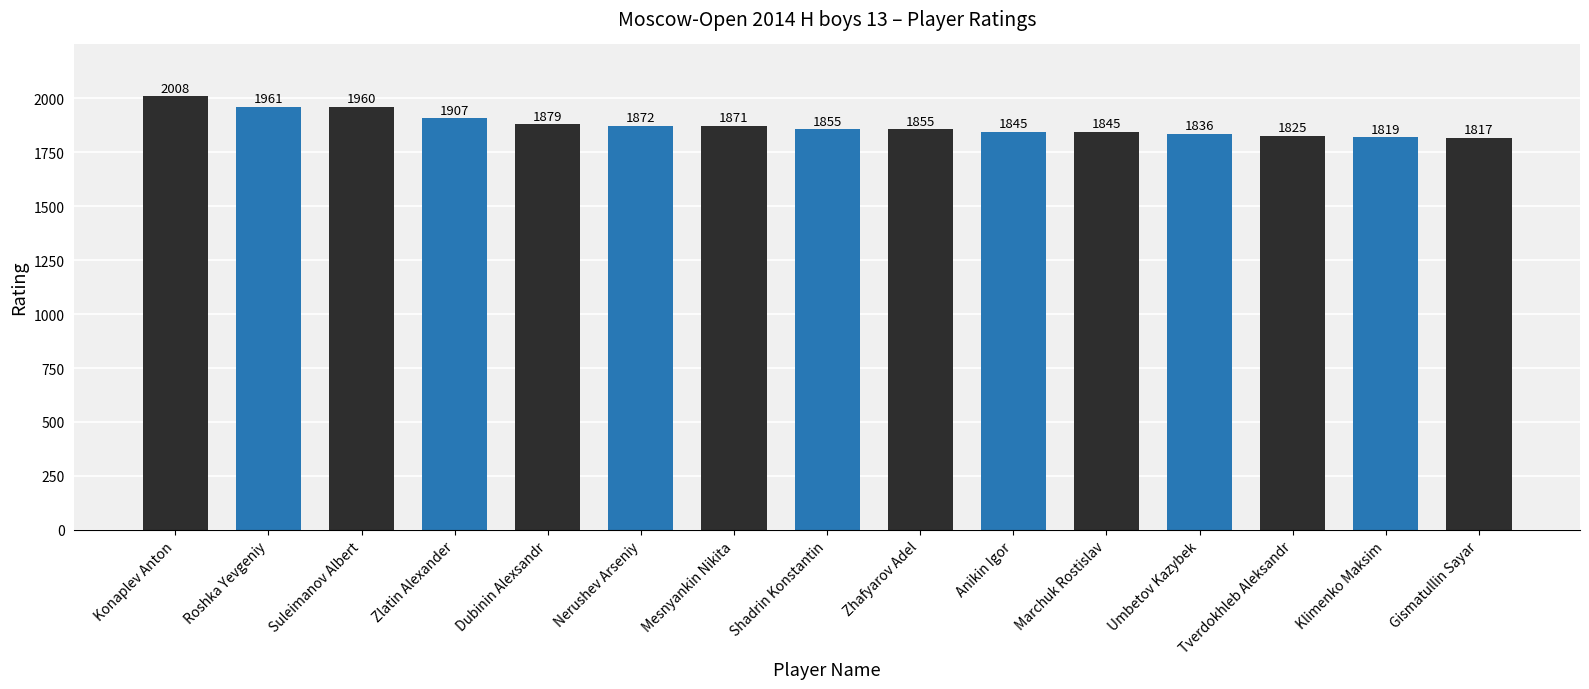

At which label does the data first exceed 1855?

Konaplev Anton